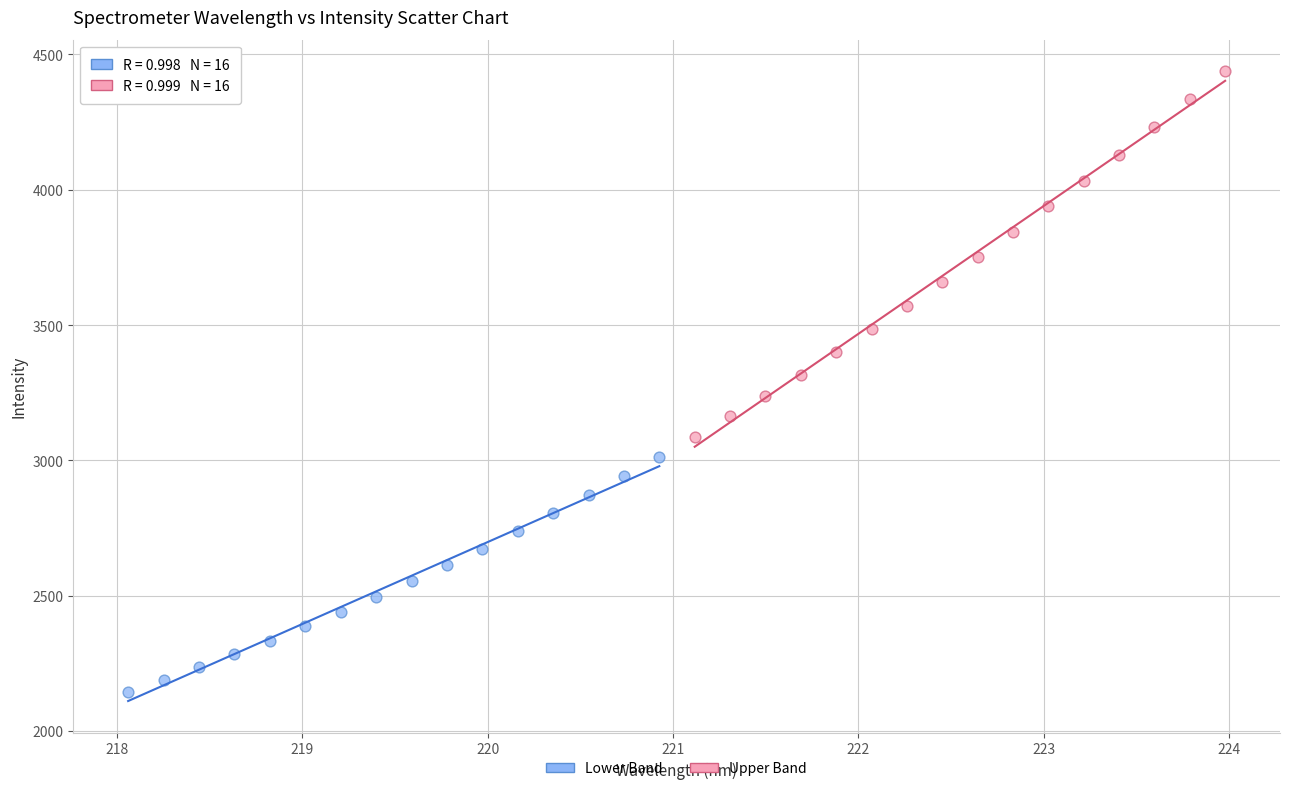

What are all the series names shown in the legend?

Lower Band, Upper Band